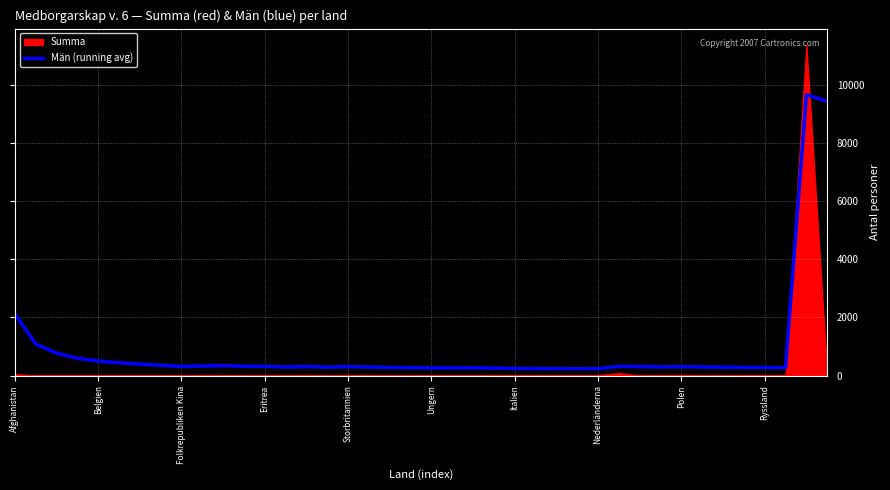

Where is Män (running avg) nearest to the value 4952?

Afghanistan